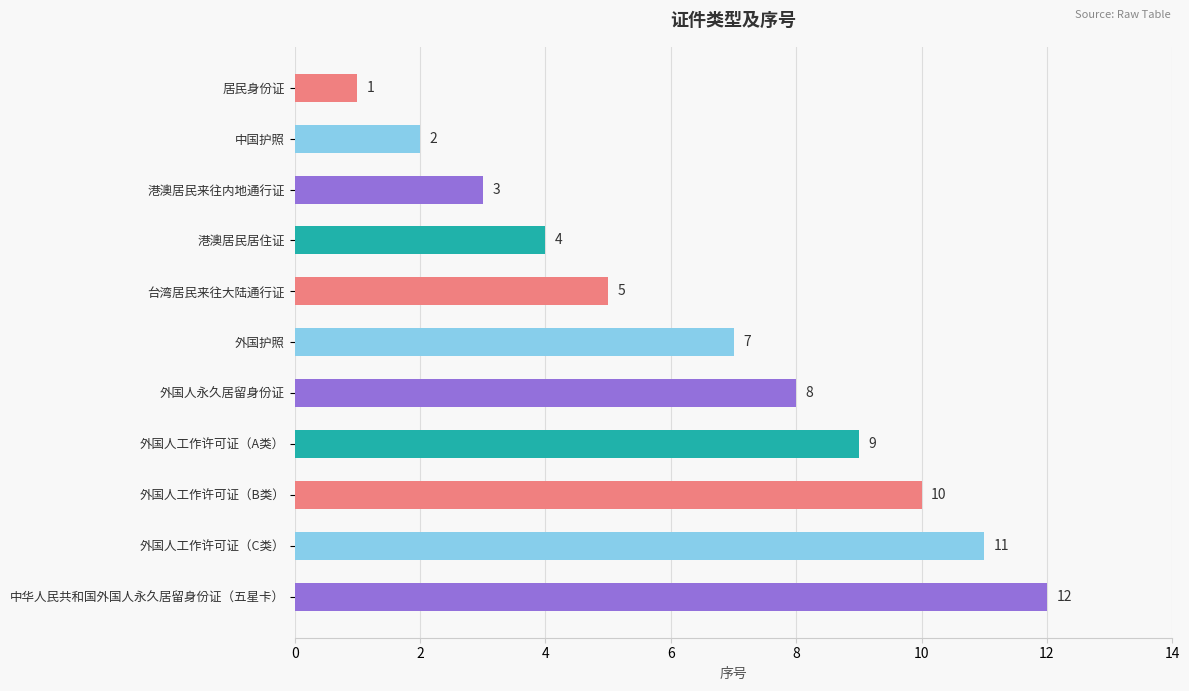

The chart shows a value of 5 at 外国人永久居留身份证. True or false?

False